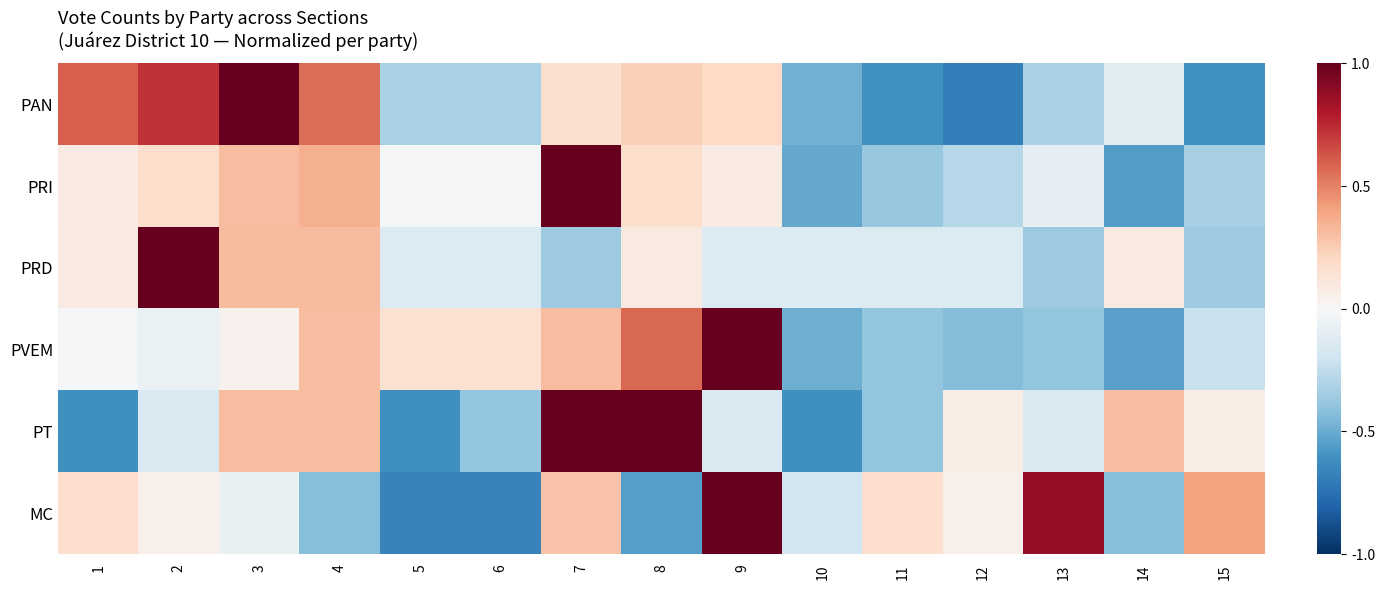

List the series in order of their peak value, lowest first.

PT, PRD, MC, PVEM, PRI, PAN